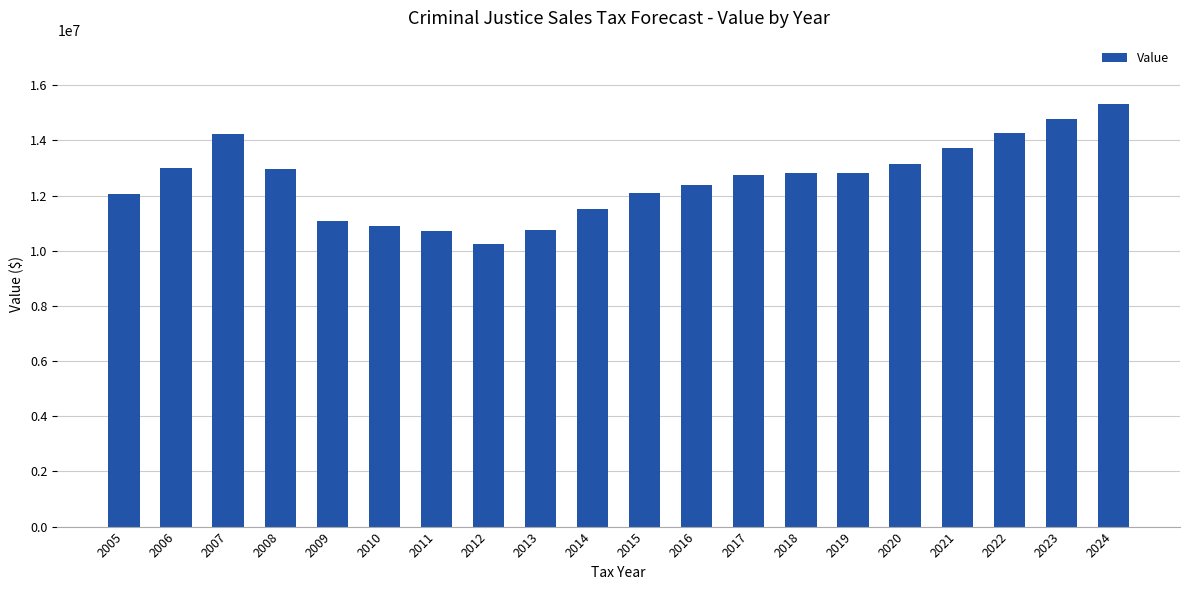

At which category does the chart reach its peak across all series?

2024